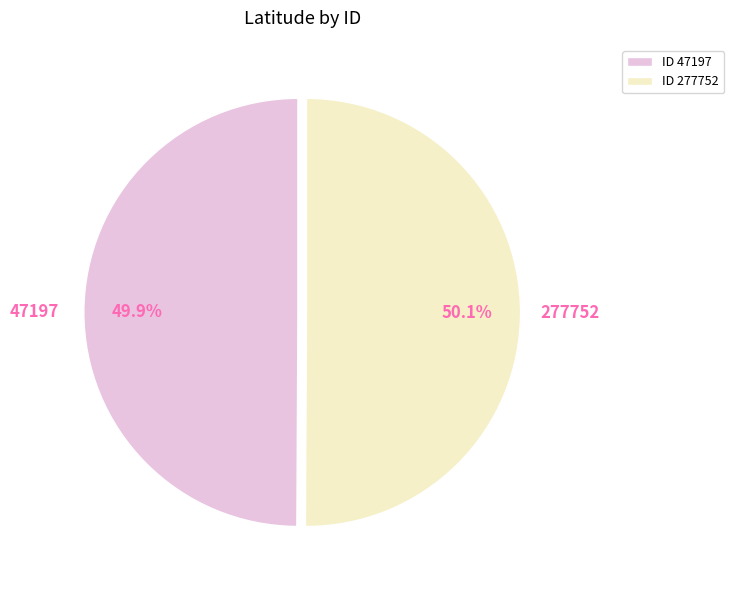

Count the number of slices in the pie.

2